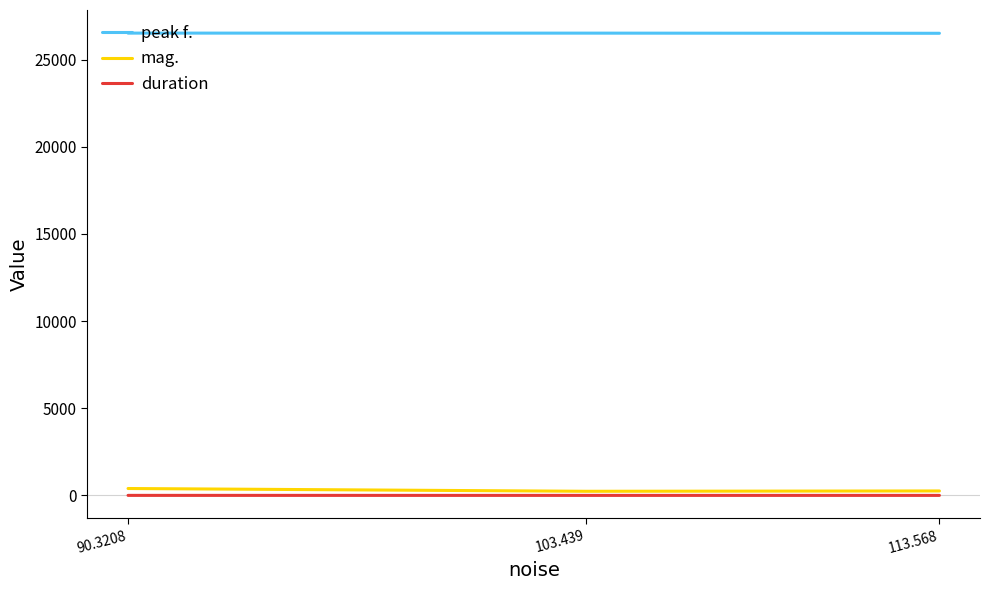

Which series has the largest total across all categories?

peak f.